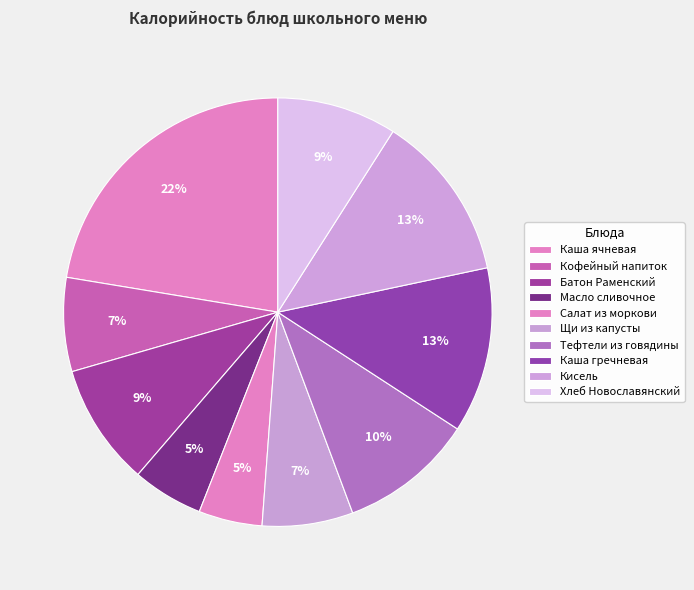

How many slices are in this pie chart?

10